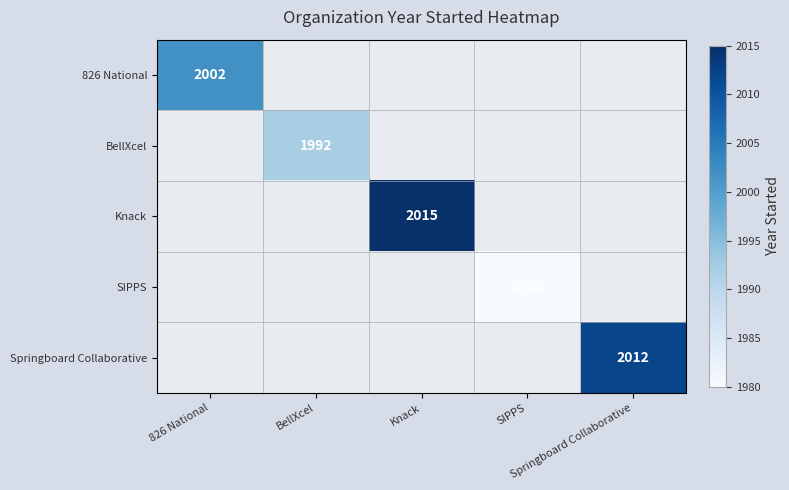

The value of SIPPS at SIPPS is 678.7. True or false?

False